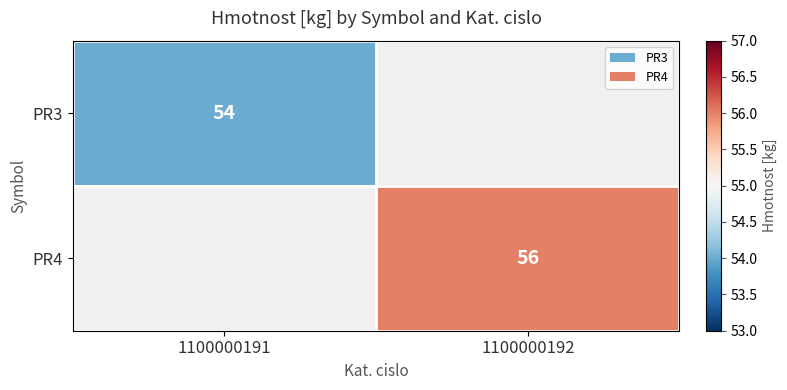

True or false: PR3 has a value of 93.7 at 1100000191.

False